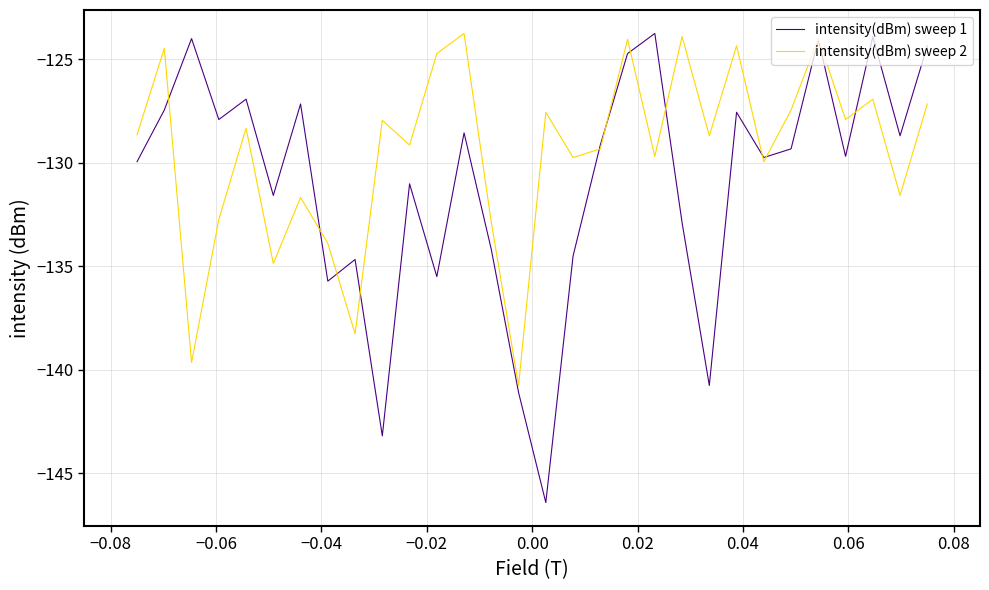

True or false: intensity(dBm) sweep 2 has more than 0 interior local peaks.

True